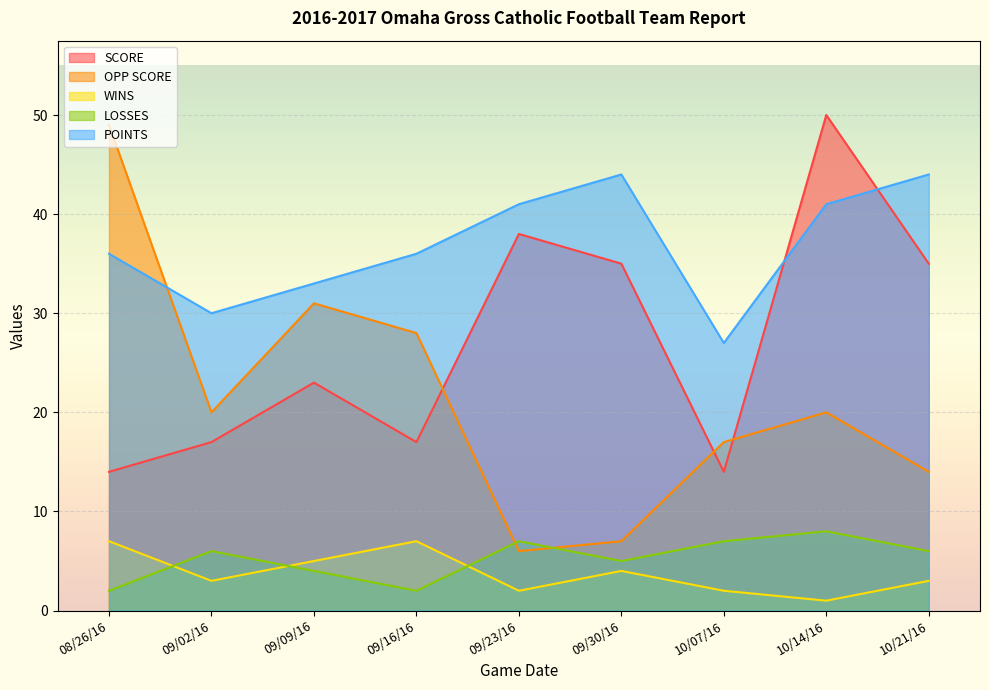

What is the average value of the POINTS series?

37